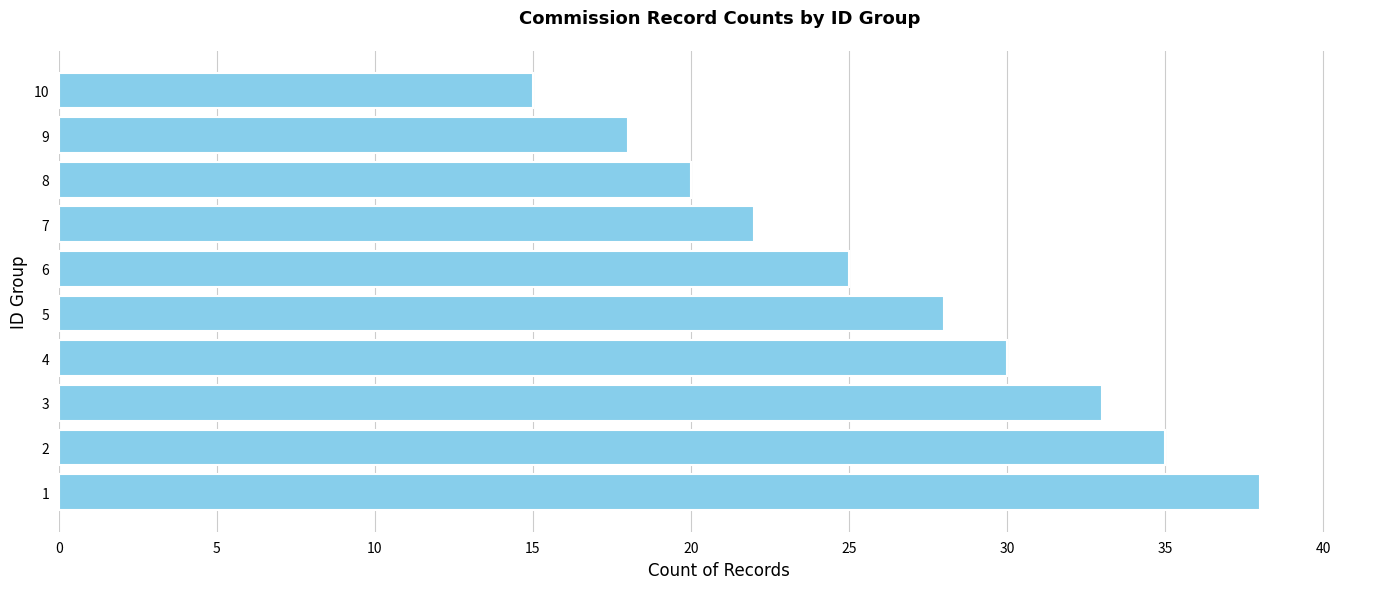

Where is the data nearest to the value 26?

6